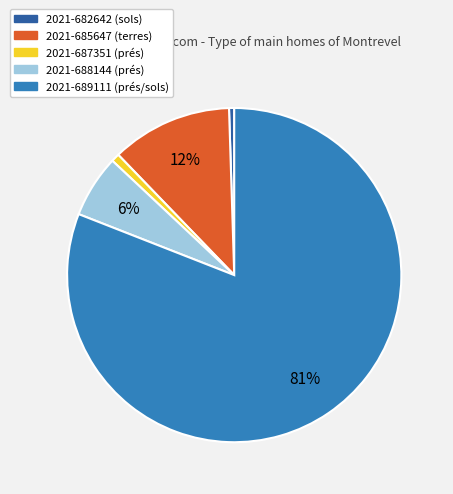

To the nearest percent, what is the average slice percentage?

20%